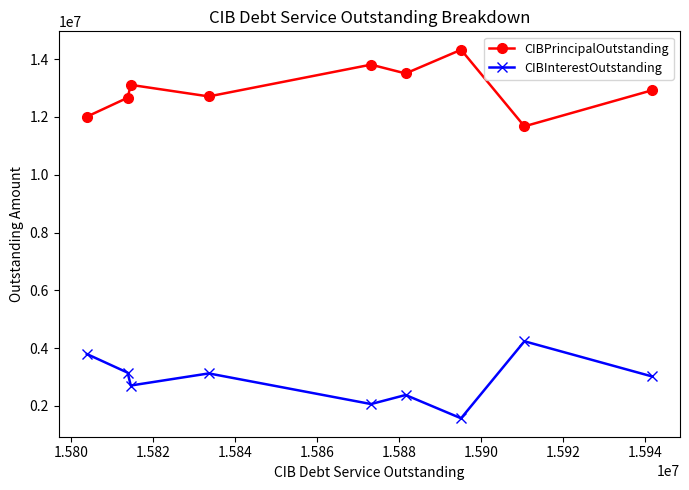

How many lines are shown in the chart?

2